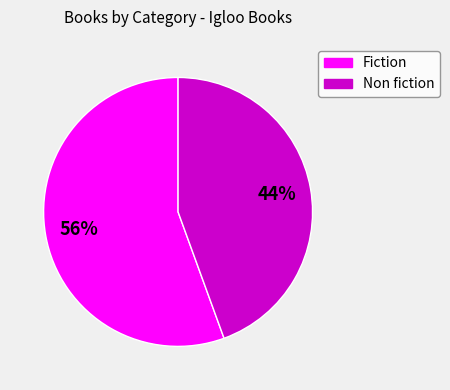

True or false: Non fiction accounts for 44% of the total.

True